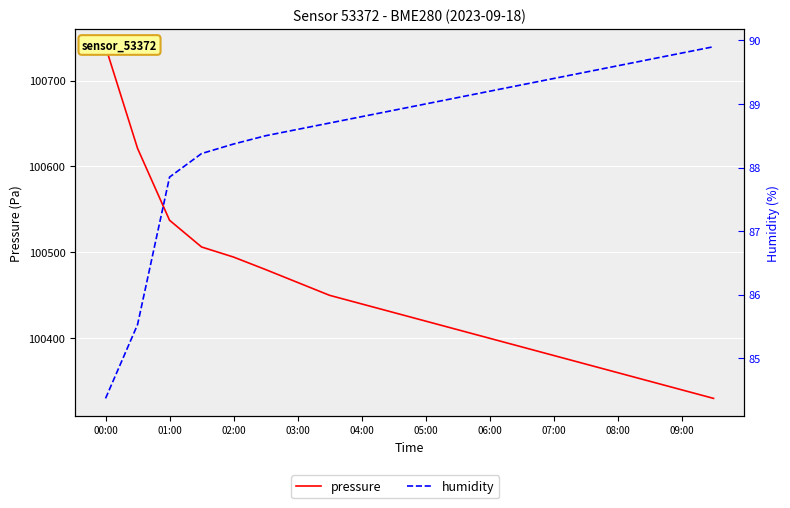

Is the value of humidity at 09:00 greater than the value of pressure at 01:00?

No